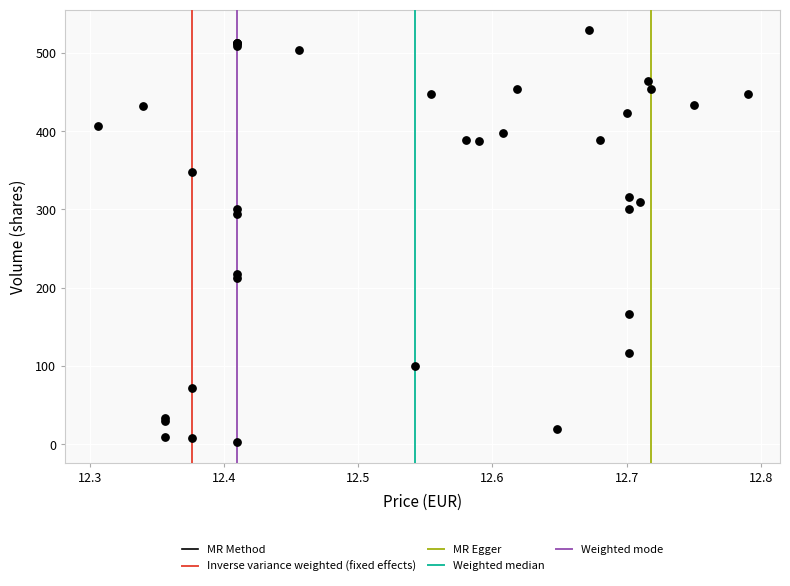

What Y value in the scatter plot is closest to 266?

294